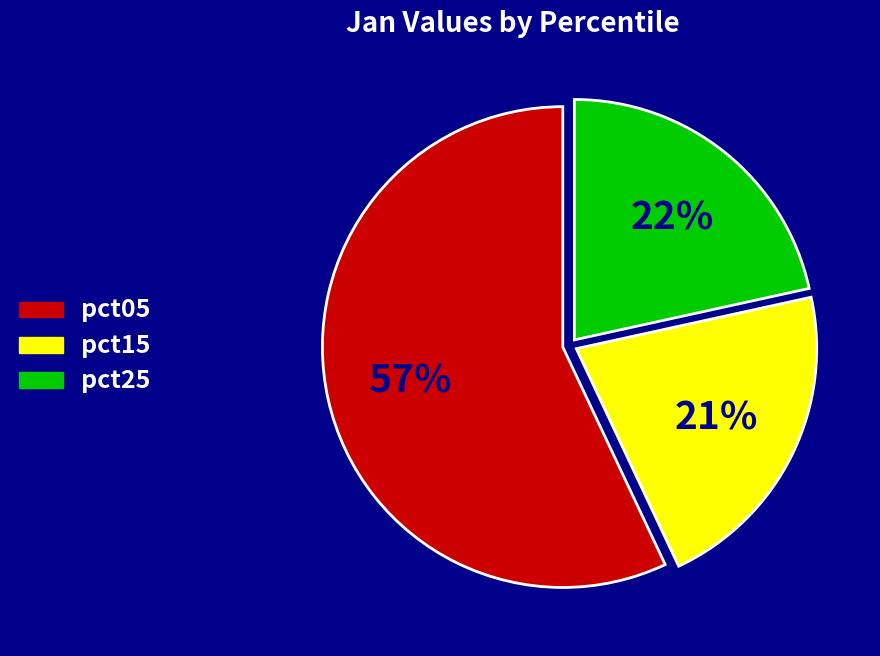

Does any single category account for the majority?

Yes